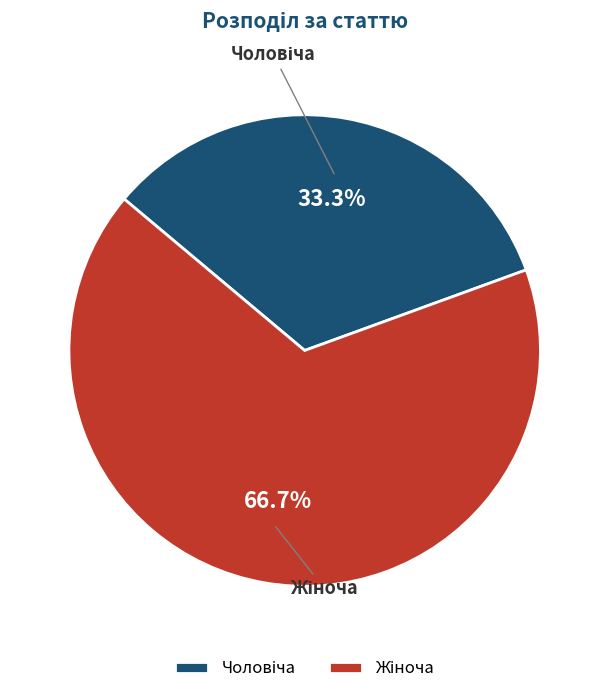

To the nearest percent, what is the difference between the largest and smallest slice percentages?

33%